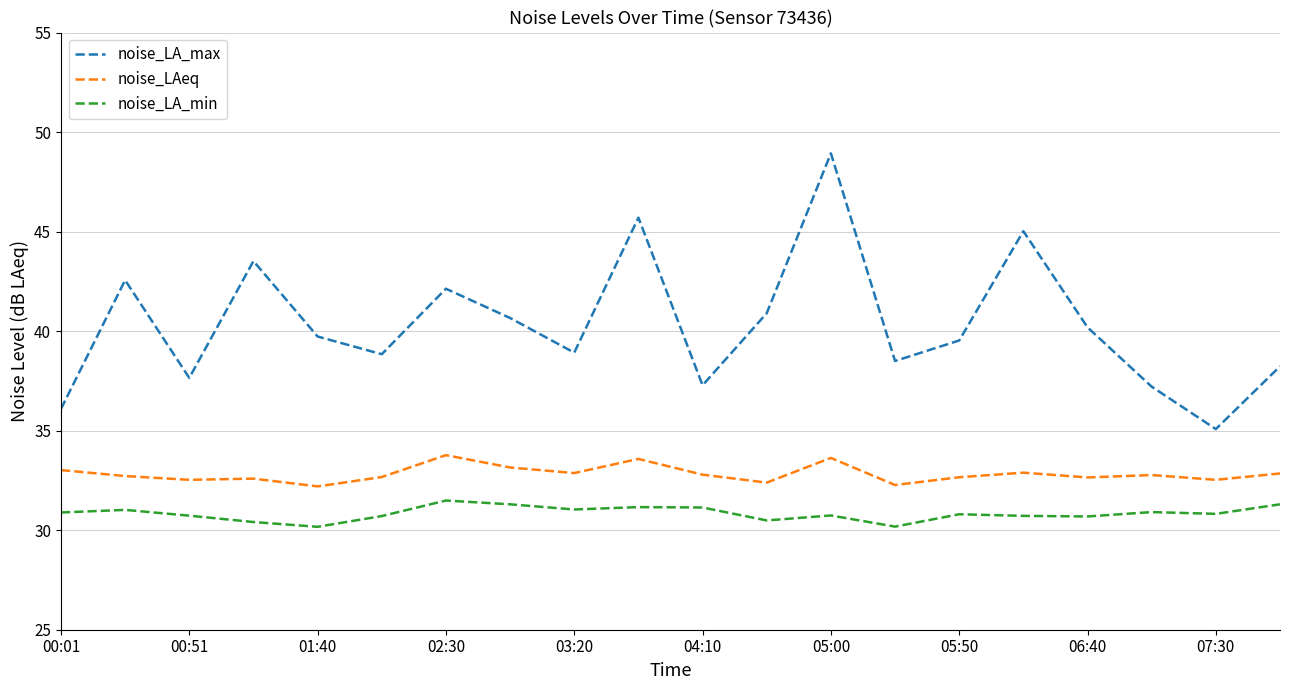

What is the difference between the maximum and minimum values in the noise_LA_min series?

1.3